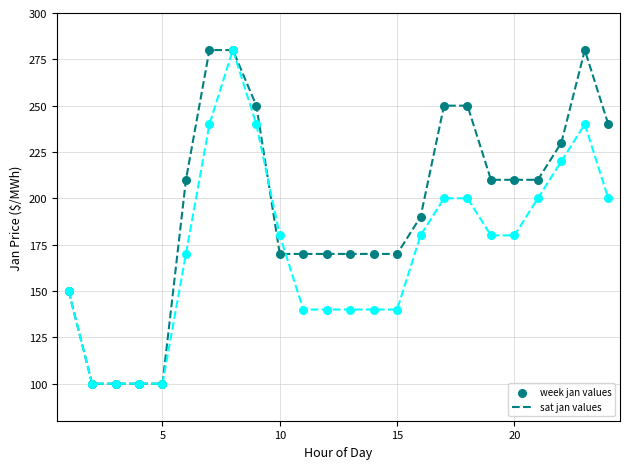

What are all the series names shown in the legend?

week jan values, sat jan values